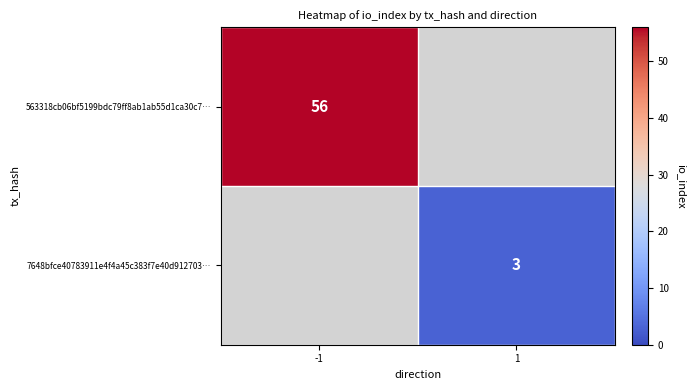

The value of 563318cb06bf5199bdc79ff8ab1ab55d1ca30c7… at -1 is 56. True or false?

True